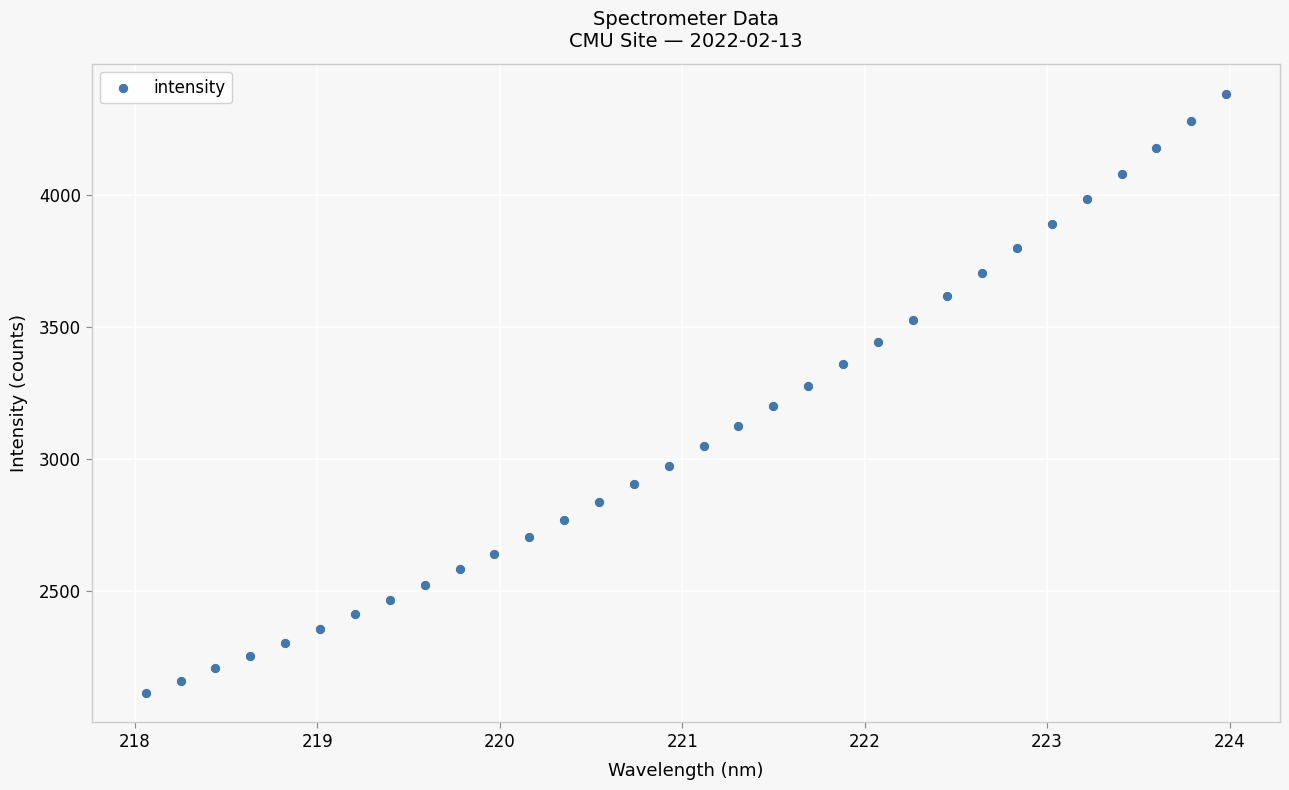

What is the range of Y values (max minus min)?

2267.2